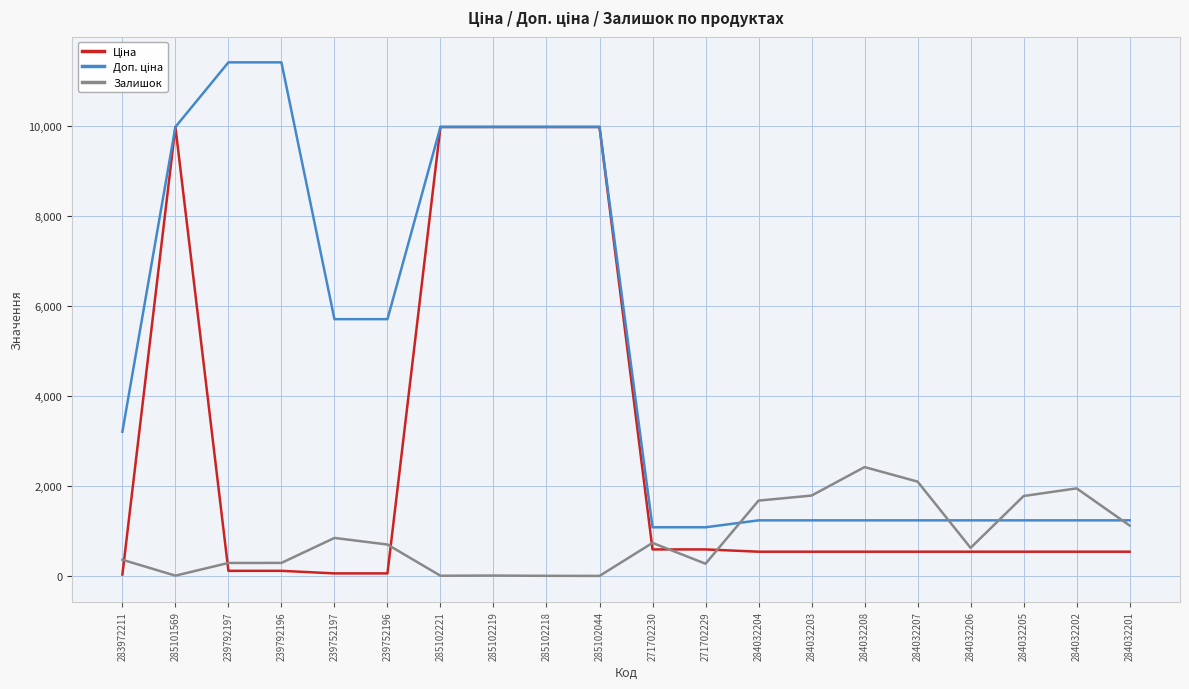

What is the total value across all series at 284032205?

3550.4